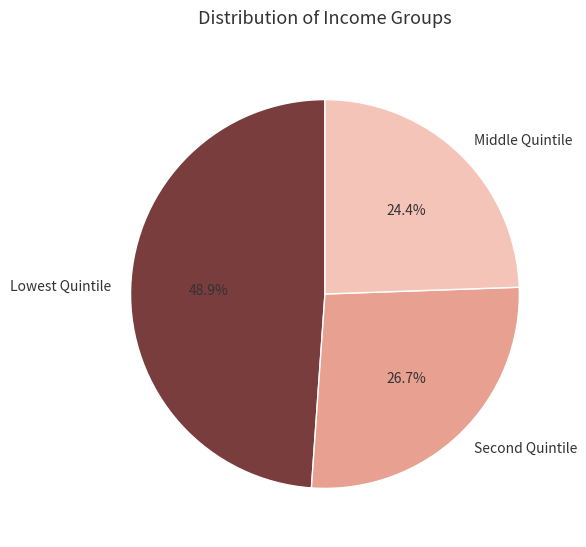

Combined, what portion of the pie is Middle Quintile and Lowest Quintile?

73.3%